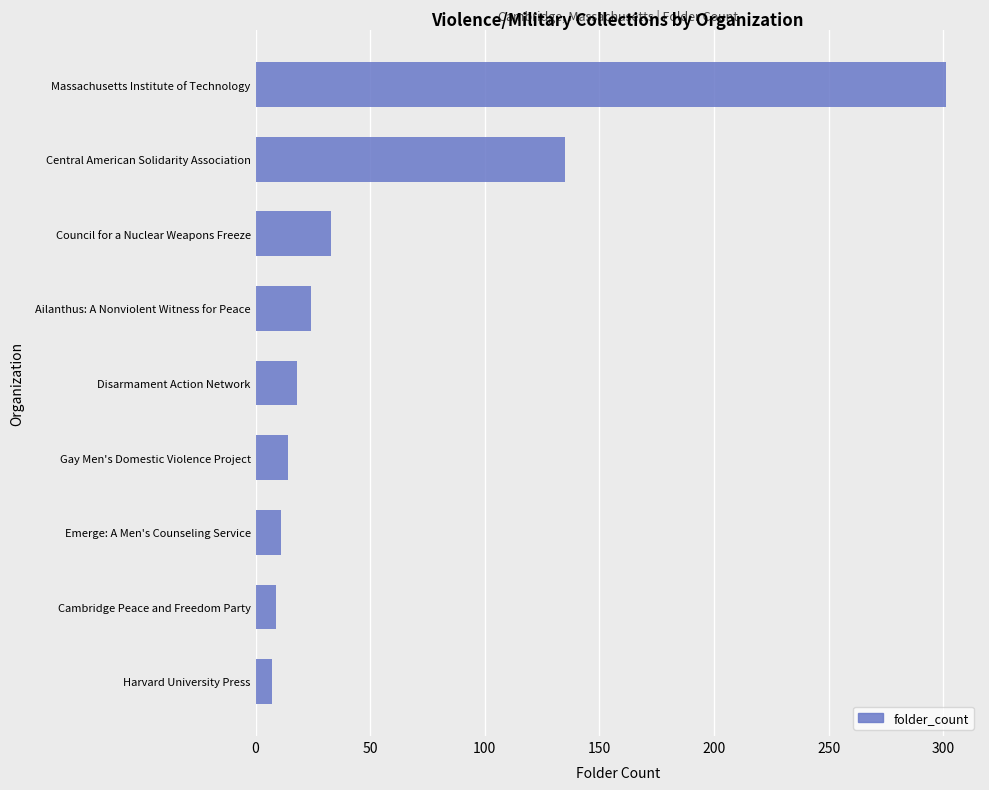

Is it true that the value at Central American Solidarity Association is 135?

True